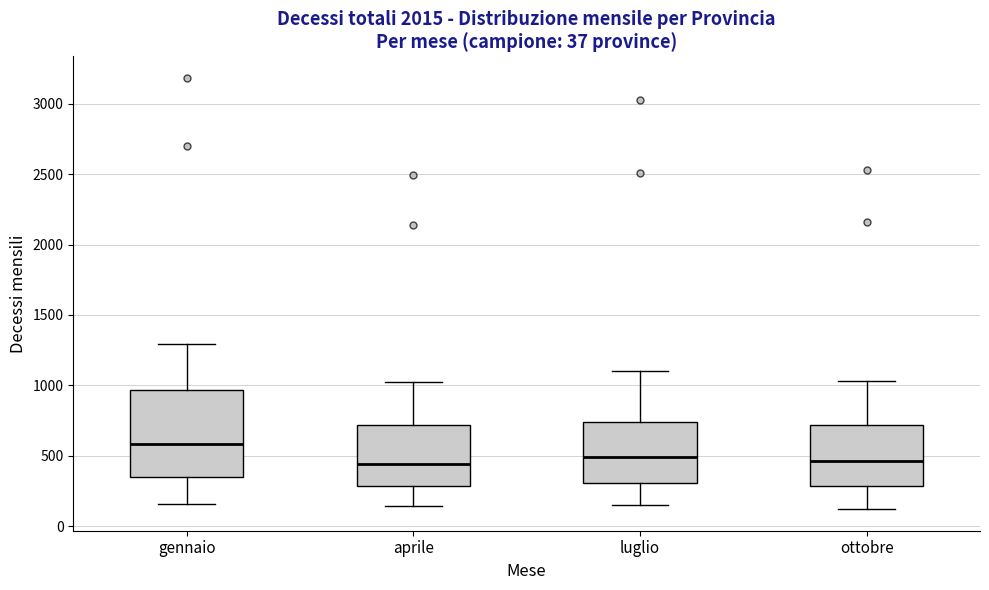

Comparing the boxes themselves (not the whiskers), which one is the tallest?

gennaio